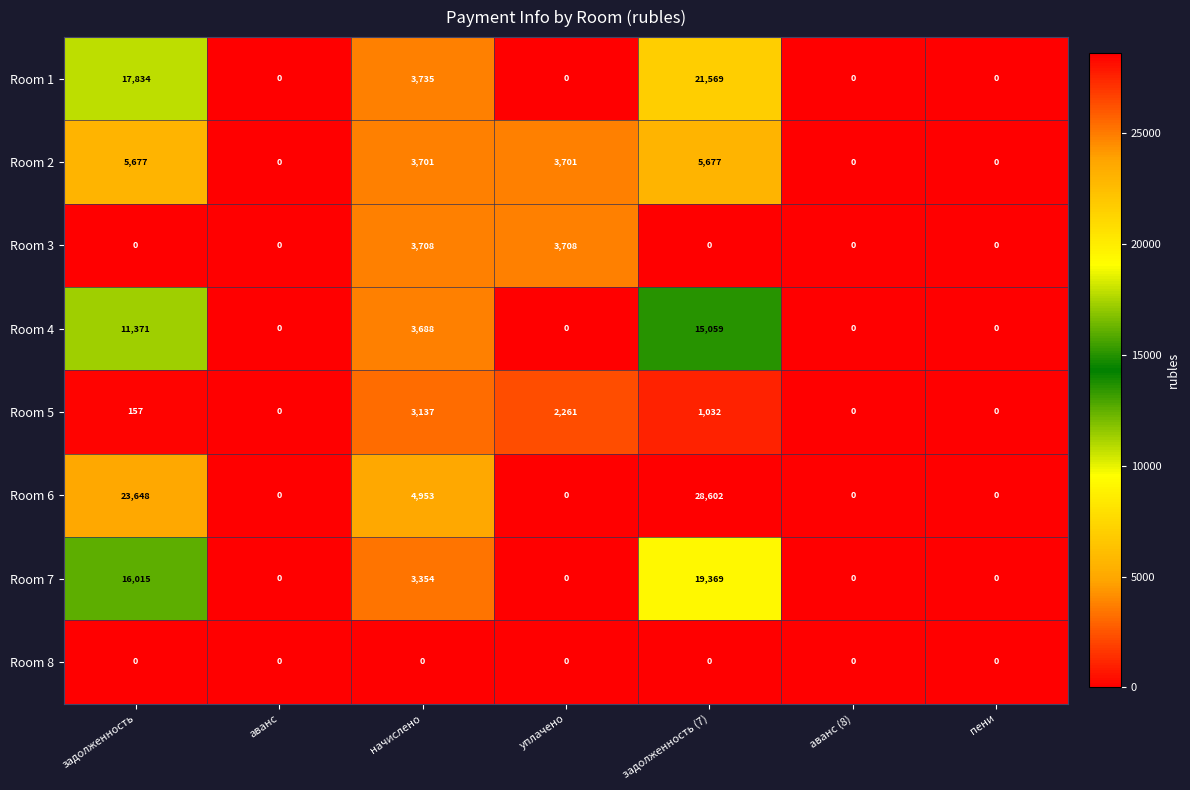

What is the spread (max minus min) of values at задолженность?

23648